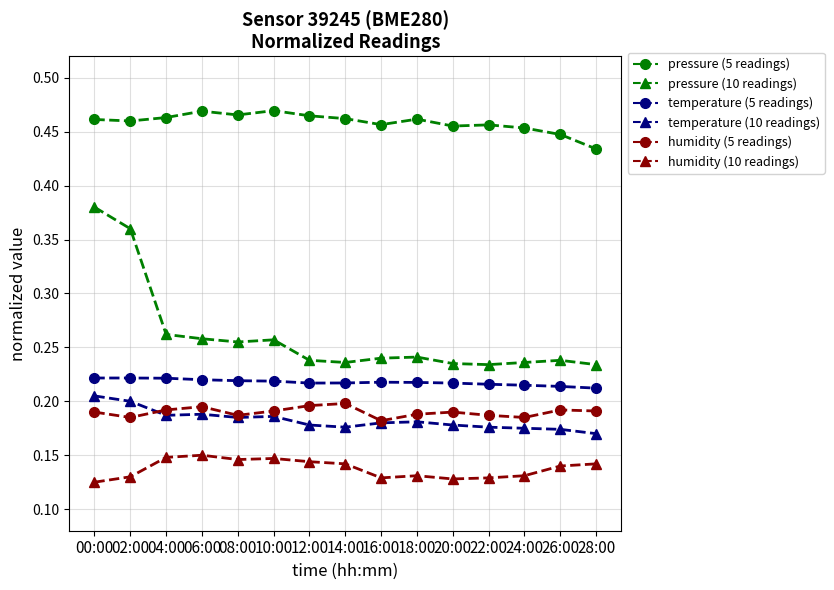

What is the total value across all series at 04:00?

1.5